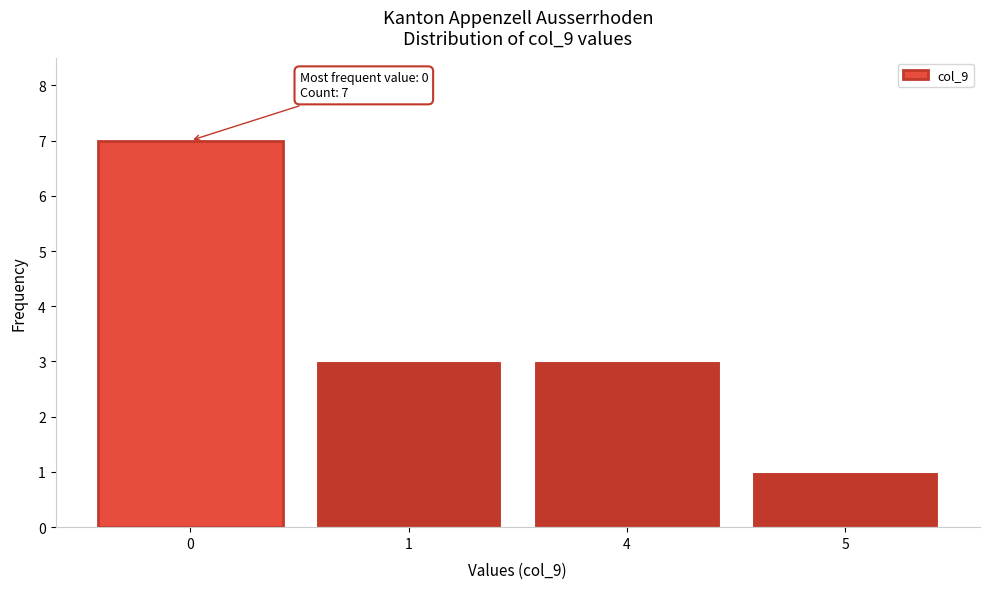

Reading left to right, transcribe all the data shown in this chart.

0=7	1=3	4=3	5=1